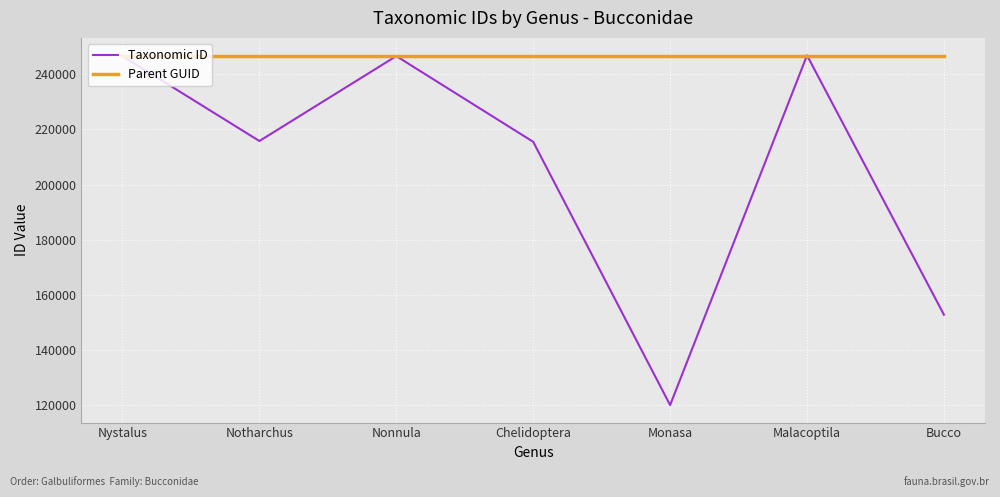

Read the Taxonomic ID value at Malacoptila, to the nearest 100.

246900